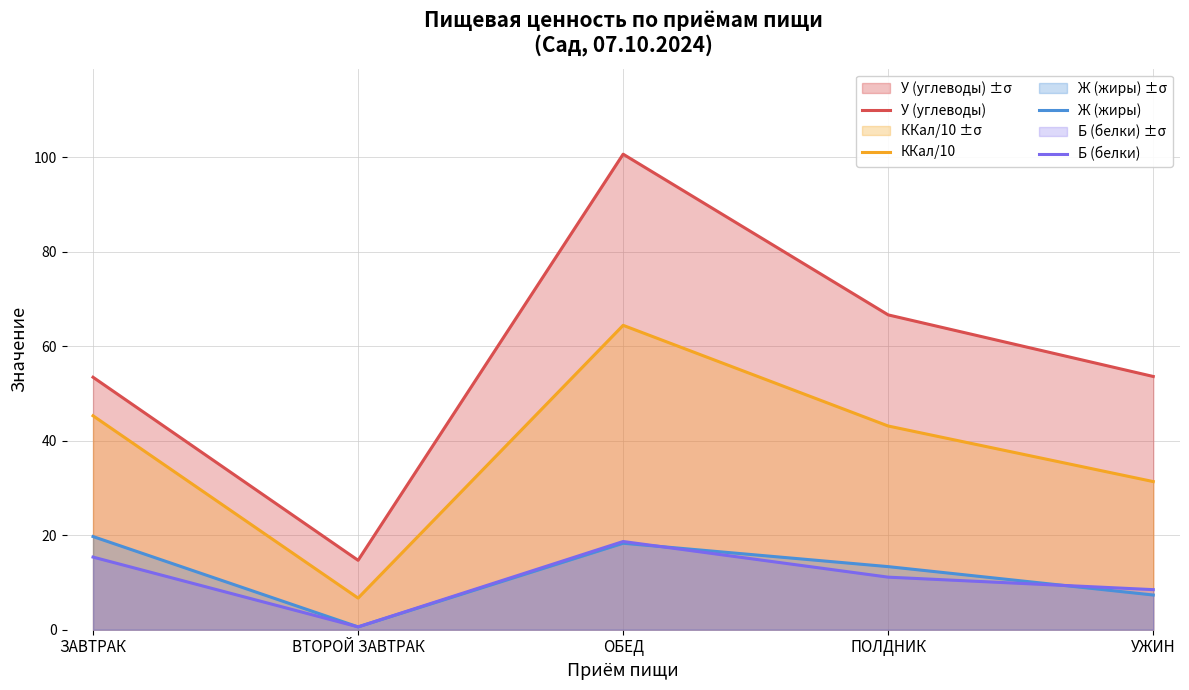

List the series in order of their peak value, highest first.

У (углеводы), ККал/10, Ж (жиры), Б (белки)